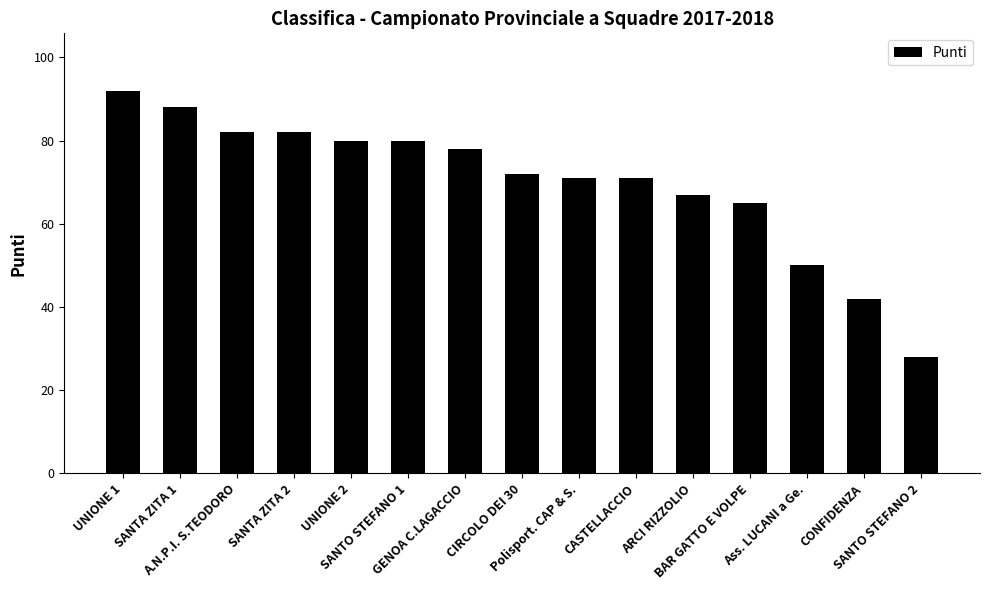

What is the difference between the maximum and minimum values?

64